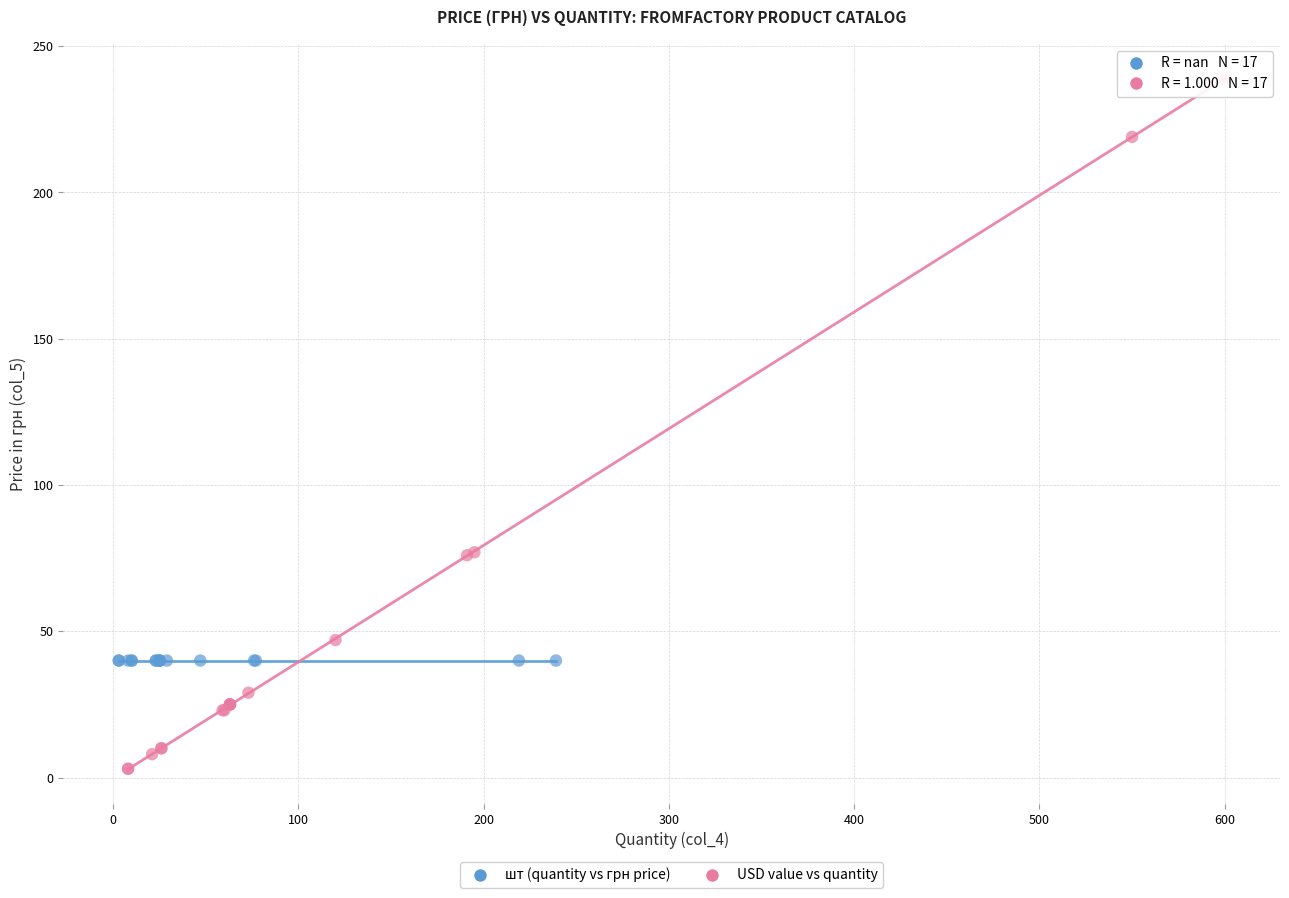

Which series contains the highest Y value?

USD value vs quantity